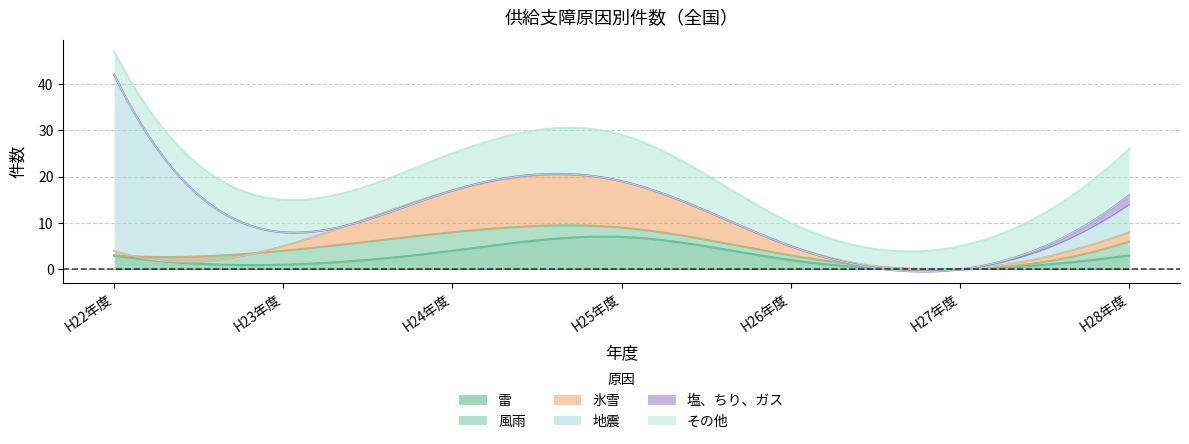

True or false: その他 and 雷 cross at least once.

False